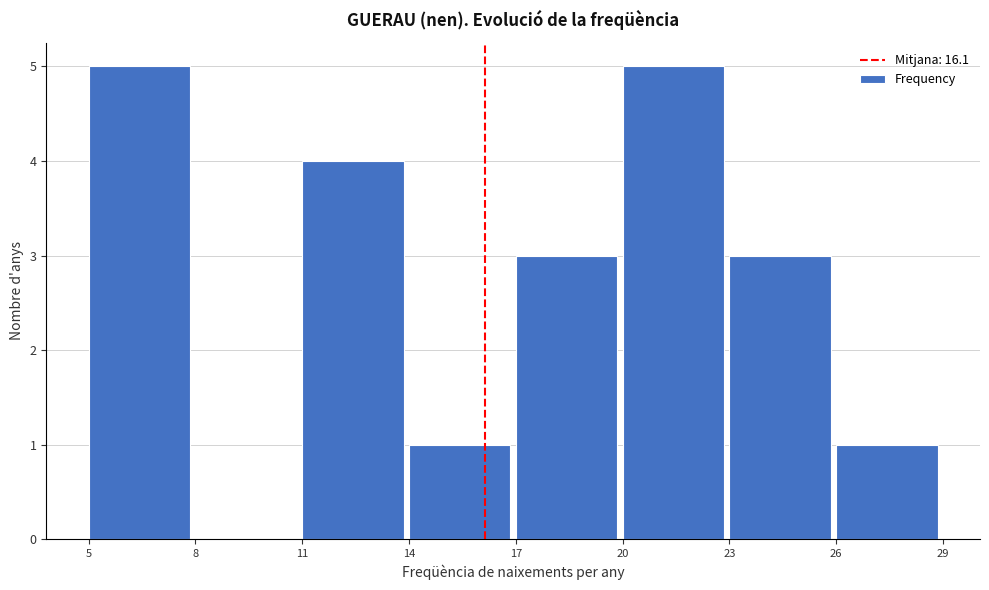

Reading left to right, transcribe this chart: for each bar, give the range it covers on the x-axis and its height. The values are not printed on the chart, so give them approximately, as read against the axis.

5 to 8: 5
8 to 11: 0
11 to 14: 4
14 to 17: 1
17 to 20: 3
20 to 23: 5
23 to 26: 3
26 to 29: 1